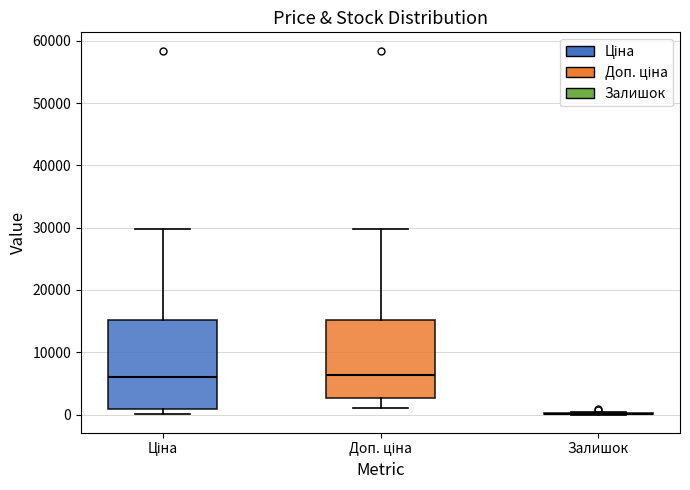

Where does the lower whisker of the box for Доп. ціна end on the y-axis? The values are not printed on the chart, so give them approximately, as read against the axis.

1000